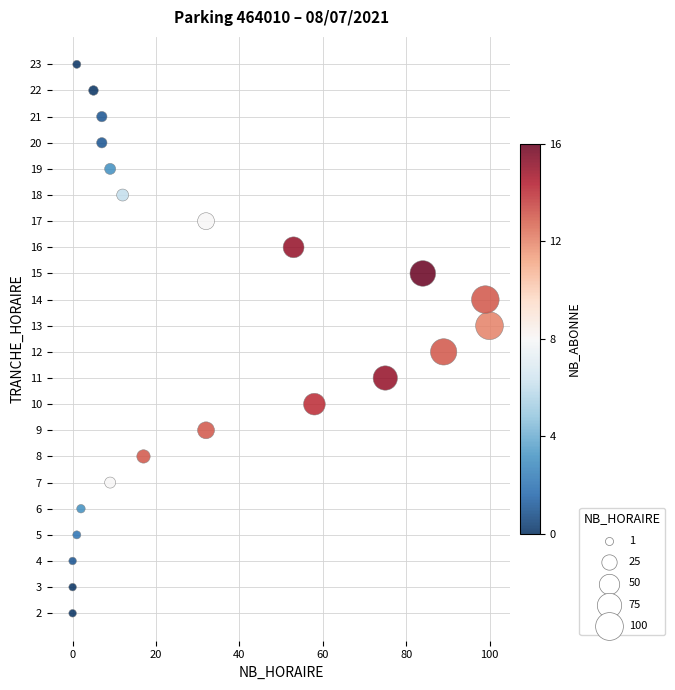

What is the range of X values (max minus min)?

100